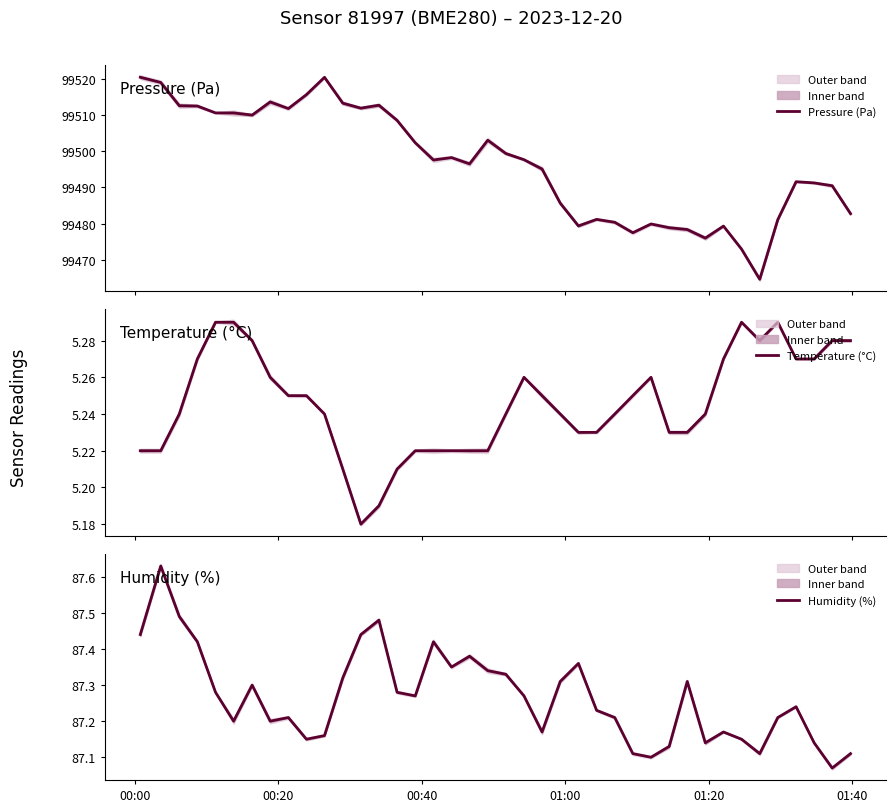

What are all the series names shown in the legend?

Pressure (Pa), Temperature (°C), Humidity (%)